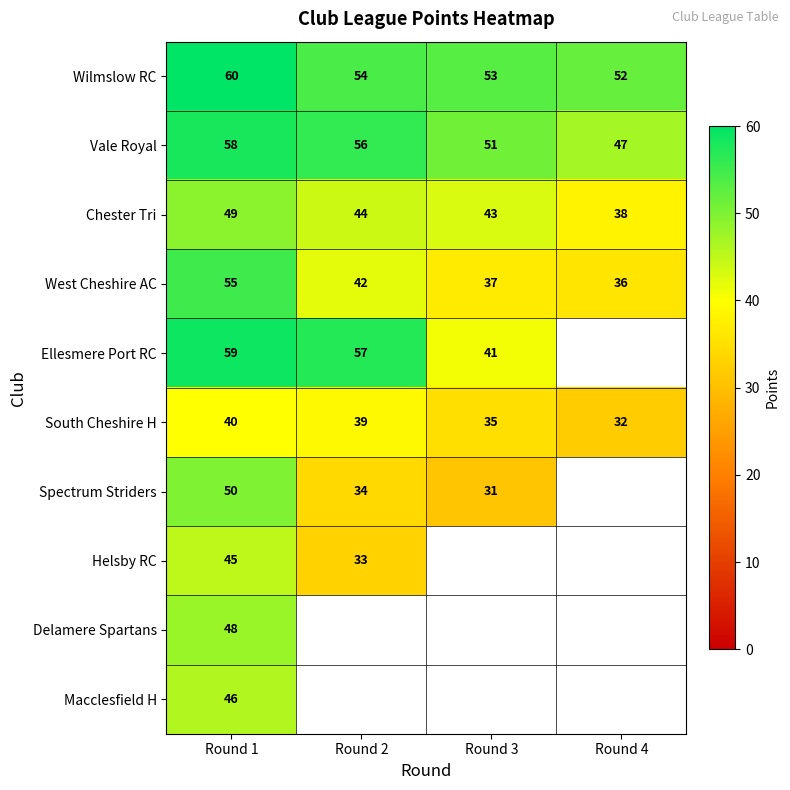

Which category has the highest value in the Wilmslow RC series?

Round 1